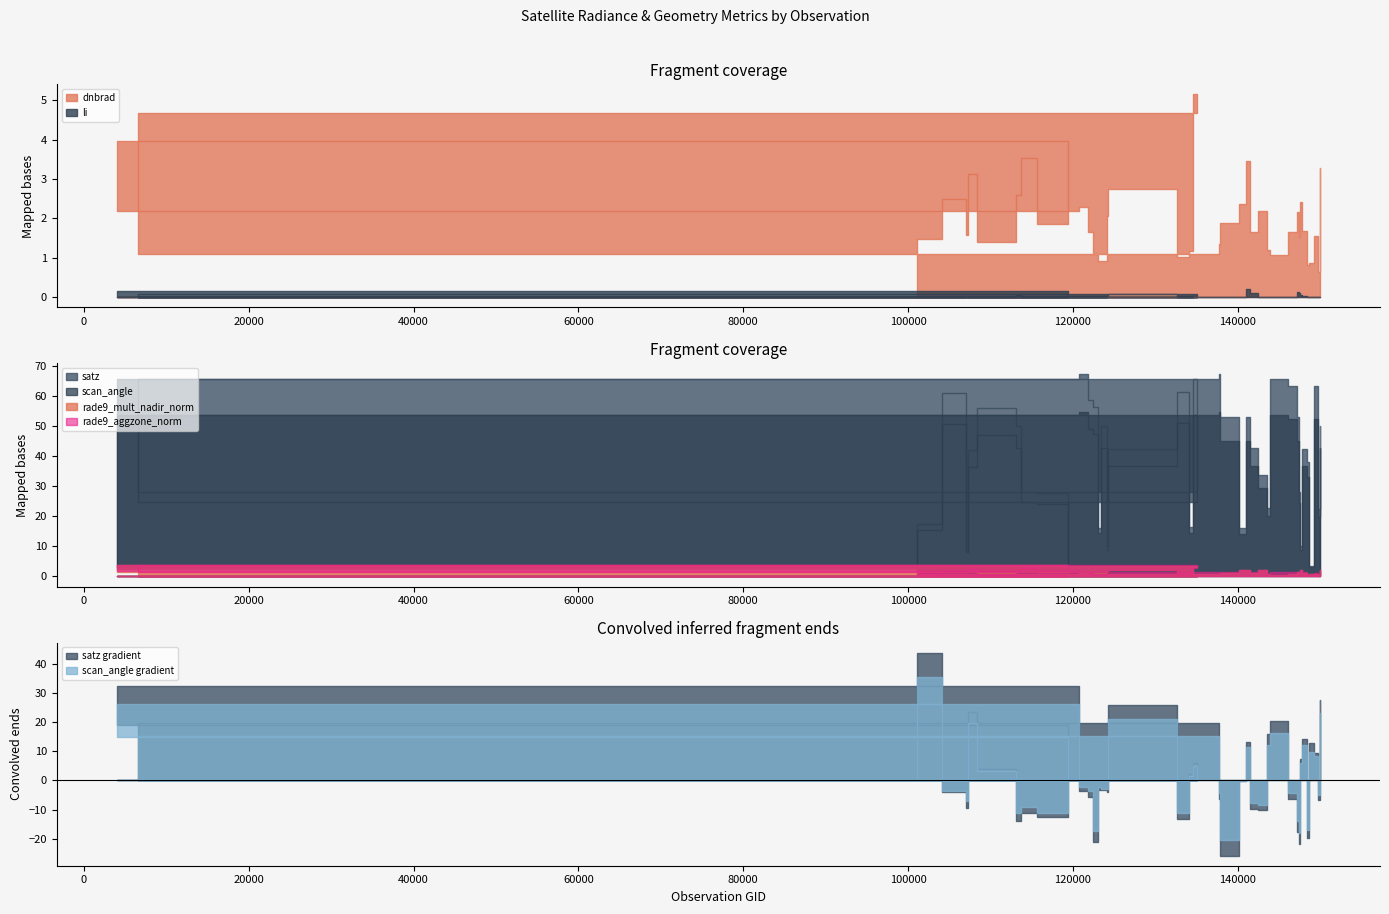

True or false: dnbrad and li intersect in this chart.

False